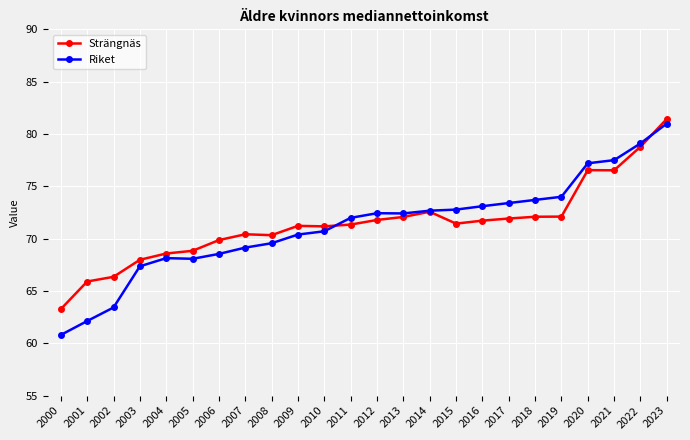

What is the sum of the Strängnäs values at 2003 and 2002?

134.3